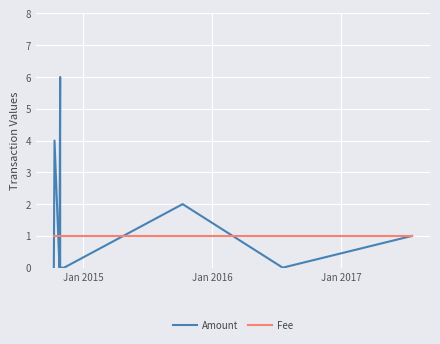

Which series has the largest total across all categories?

Amount